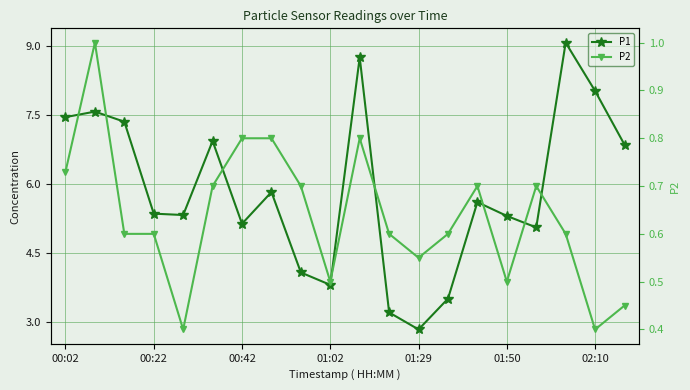

What is the difference between the highest and lowest values at 02:10?

7.6